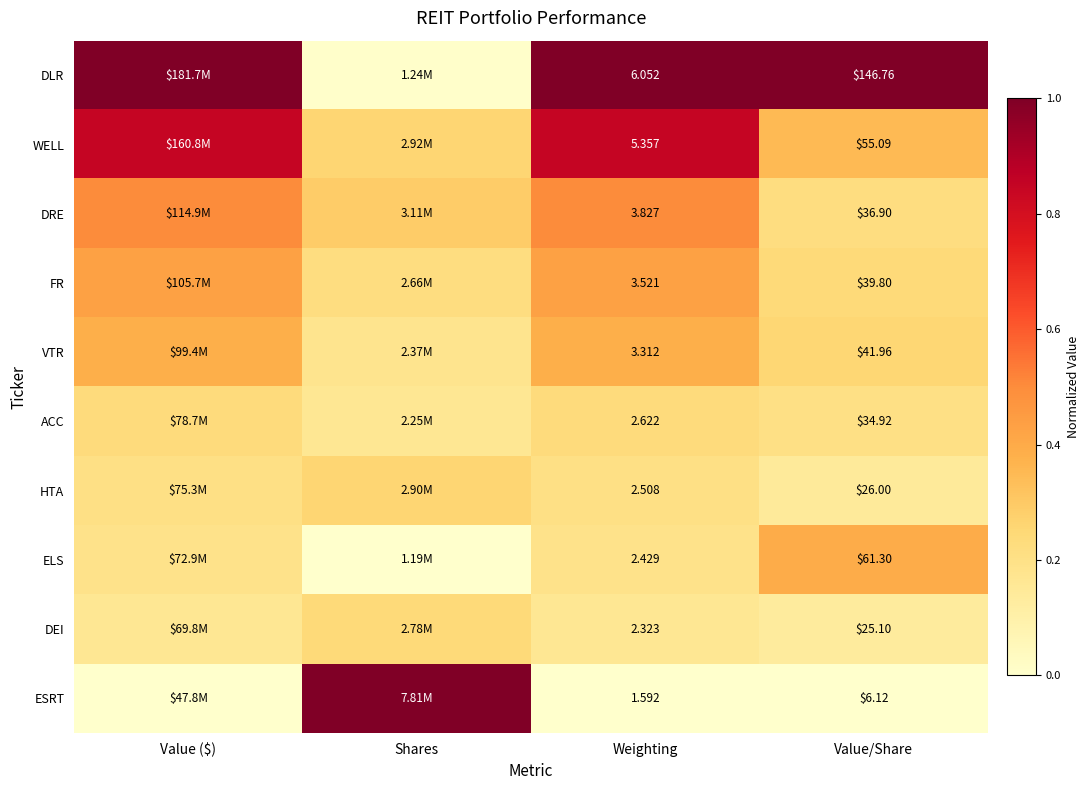

At Weighting, list the series in order from largest to smallest.

DLR, WELL, DRE, FR, VTR, ACC, HTA, ELS, DEI, ESRT